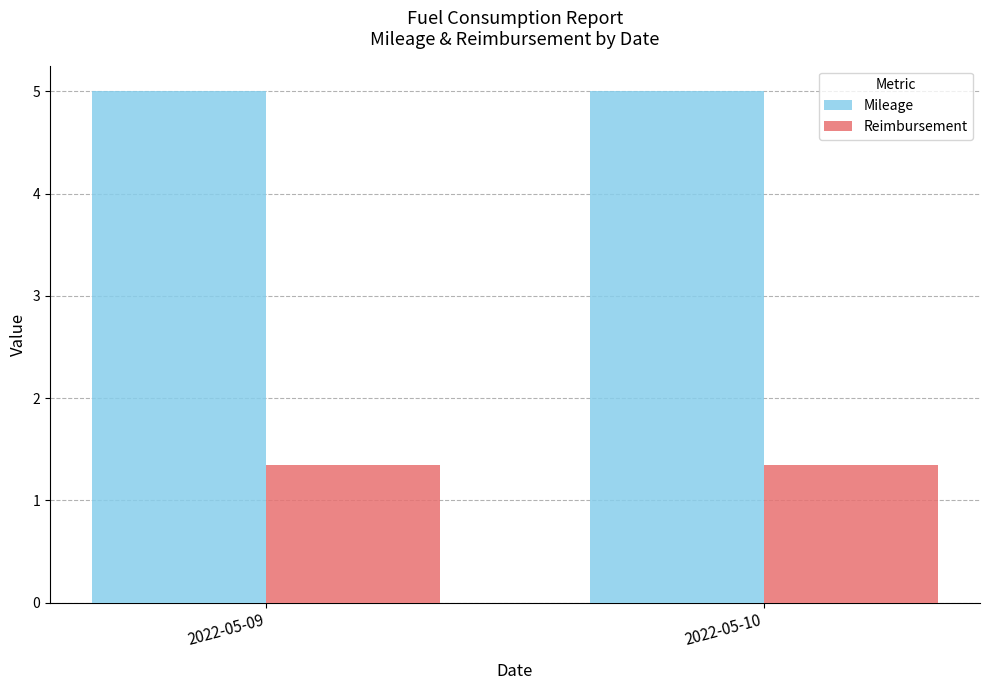

Is the value of Mileage at 2022-05-09 greater than the value of Reimbursement at 2022-05-09?

Yes